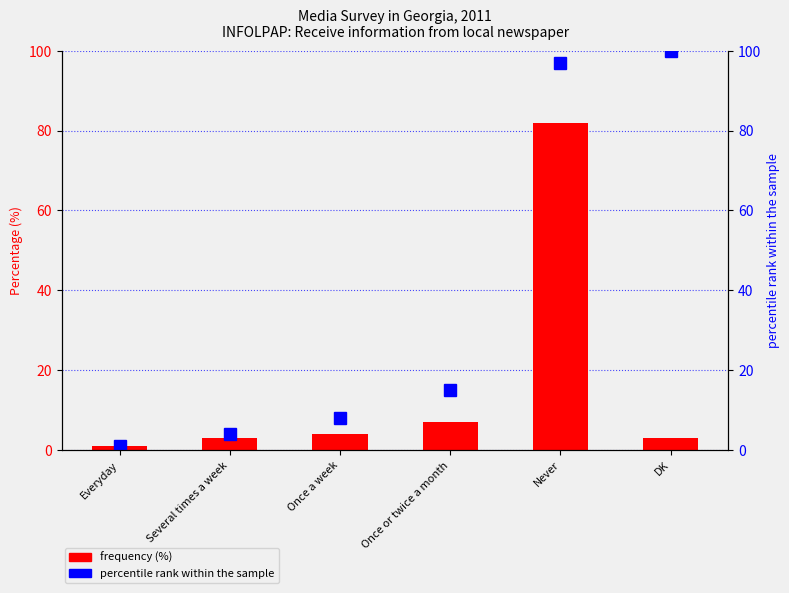

Which category has the highest value across all series?

DK